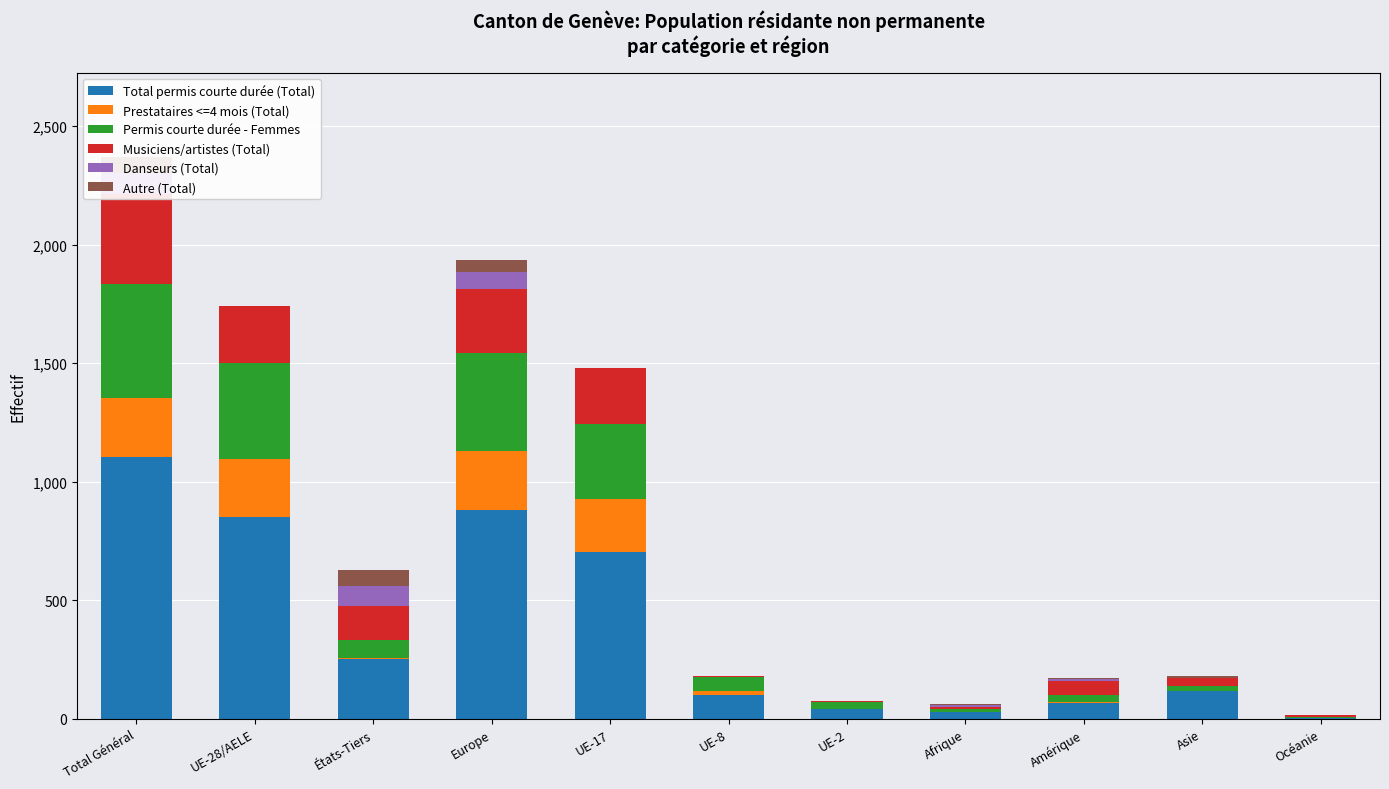

Rank the series by their maximum value, from highest to lowest.

Total permis courte durée (Total), Permis courte durée - Femmes, Musiciens/artistes (Total), Prestataires <=4 mois (Total), Danseurs (Total), Autre (Total)